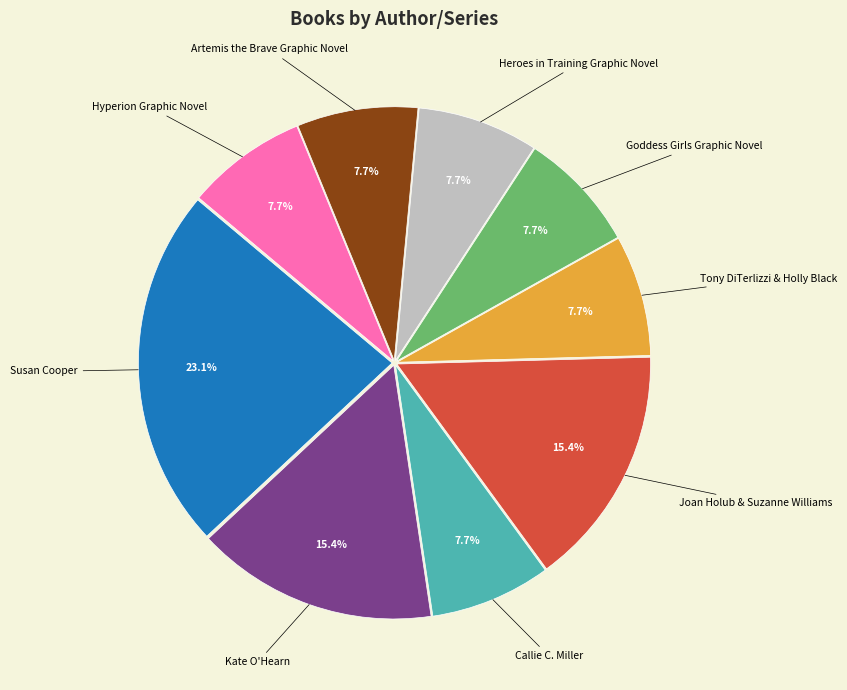

Which slice is the largest?

Susan Cooper